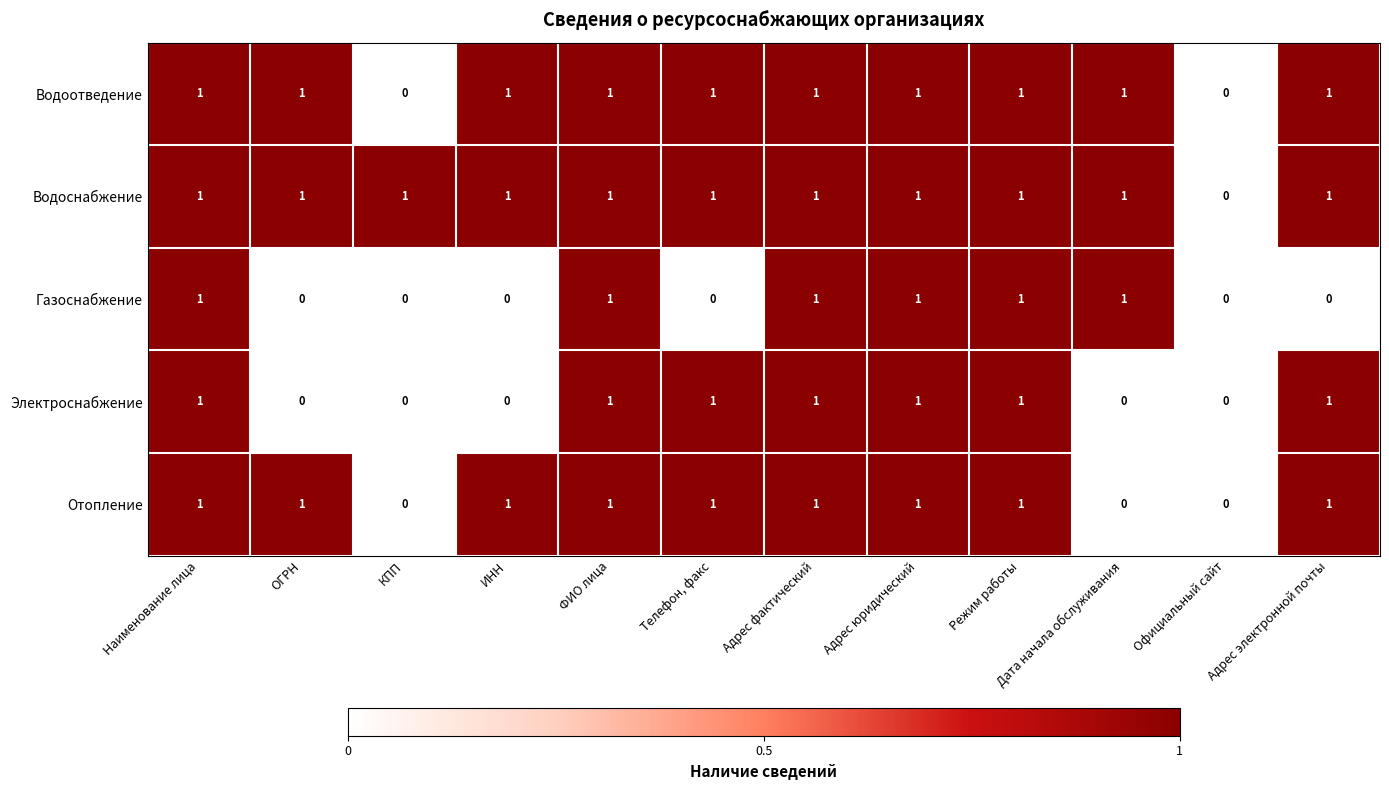

How many Газоснабжение values are between 0 and 1?

12